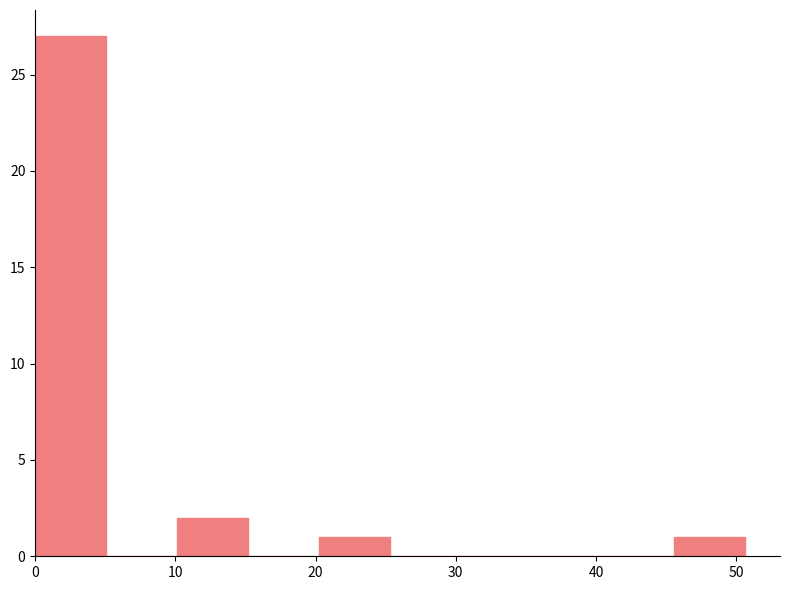

Over which range of the x-axis is the bar tallest?

0 to 5